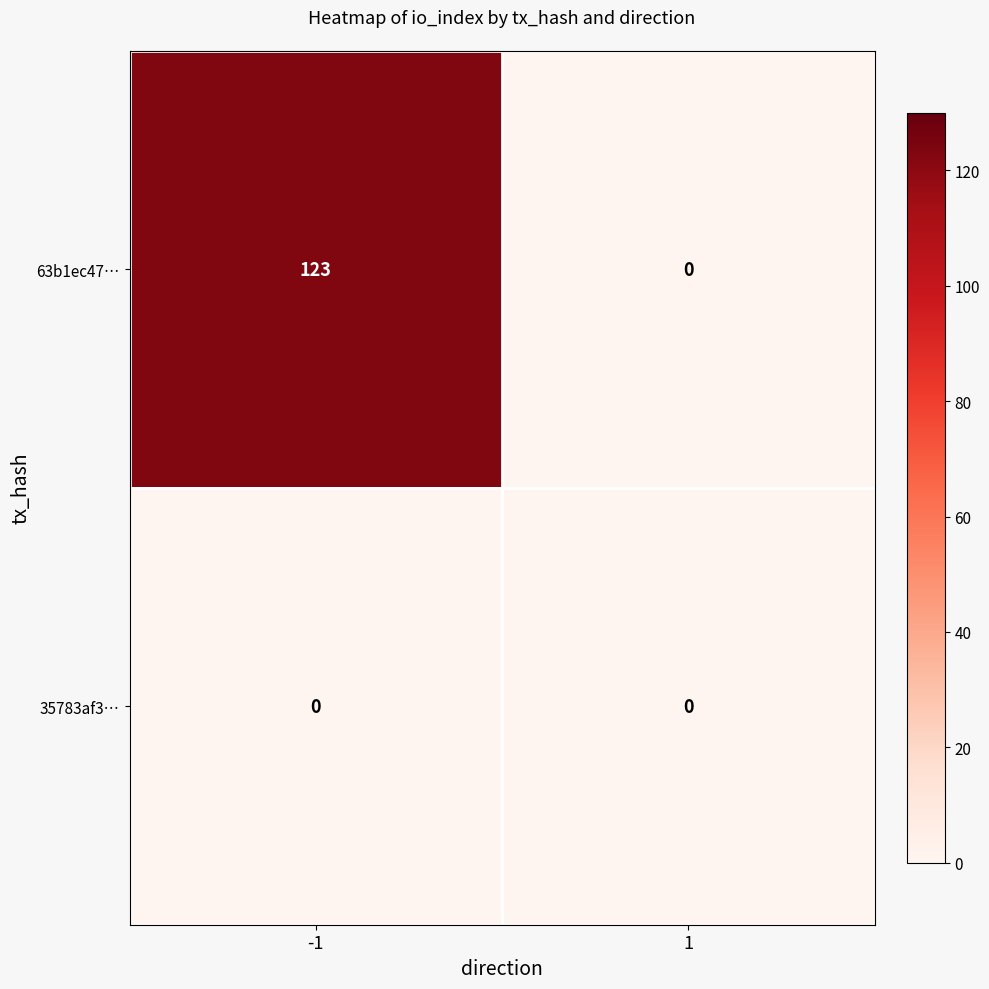

Between -1 and 1, which series saw the biggest shift?

63b1ec47…